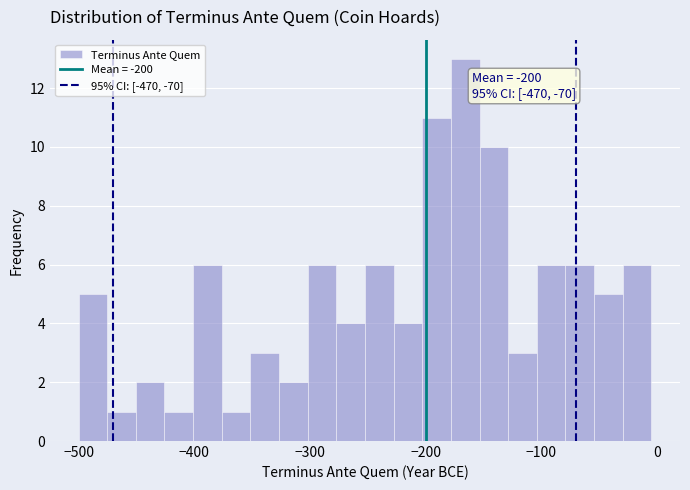

Around what value on the x-axis is the tallest bar? Give the approximate position of its centre, as read against the axis.

-170